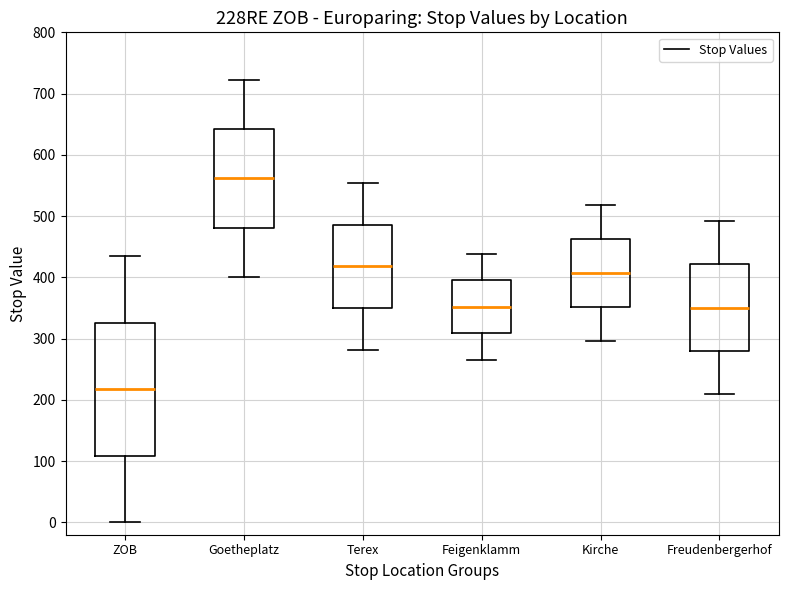

Reading left to right, read every box against the y-axis: the position of its median line, the range the box covers, and the ends of its whiskers. The values are not printed on the chart, so give them approximately, as read against the axis.

ZOB: median 220, box 110 to 330, whiskers 0 to 440
Goetheplatz: median 560, box 480 to 640, whiskers 400 to 720
Terex: median 420, box 350 to 490, whiskers 280 to 550
Feigenklamm: median 350, box 310 to 400, whiskers 270 to 440
Kirche: median 410, box 350 to 460, whiskers 300 to 520
Freudenbergerhof: median 350, box 280 to 420, whiskers 210 to 490